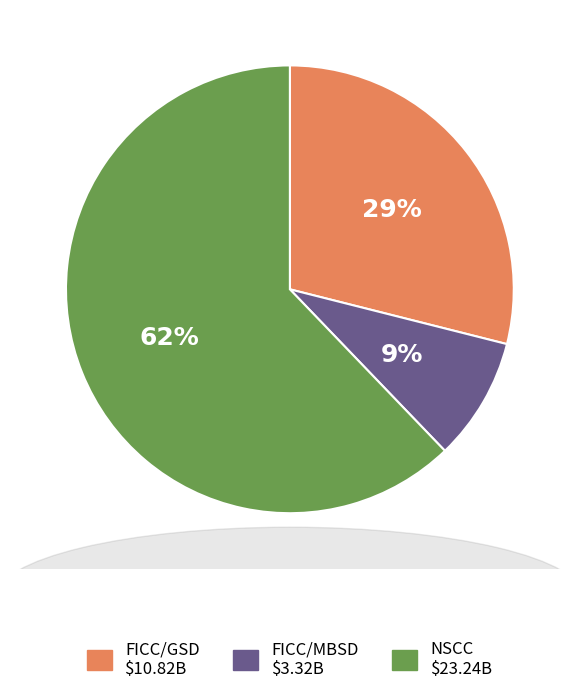

Combined, do FICC/GSD and FICC/MBSD account for over 50%?

No